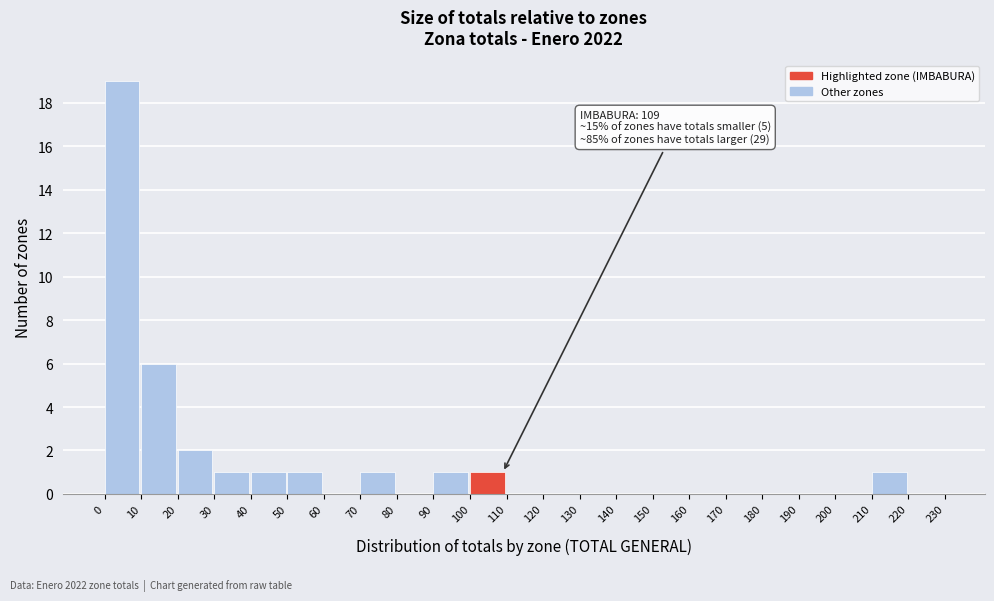

Over which range of the x-axis is the bar tallest?

0 to 10